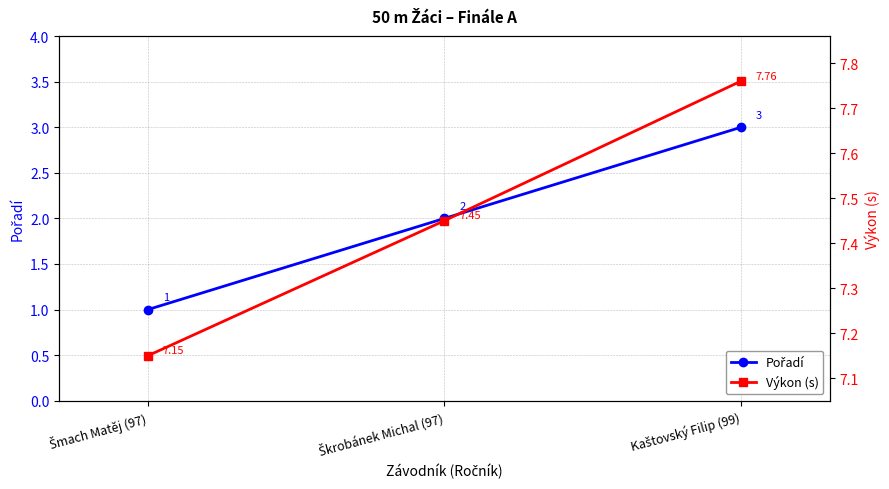

What is the total value across all series at Šmach Matěj (97)?

8.2